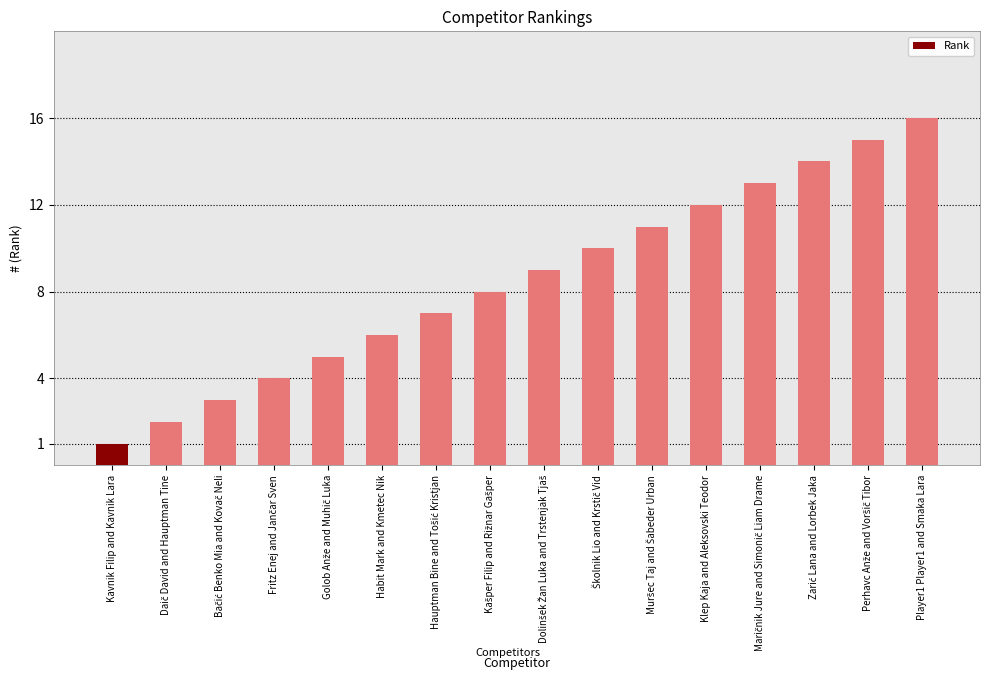

What position from the right is Habit Mark and Kmetec Nik?

11